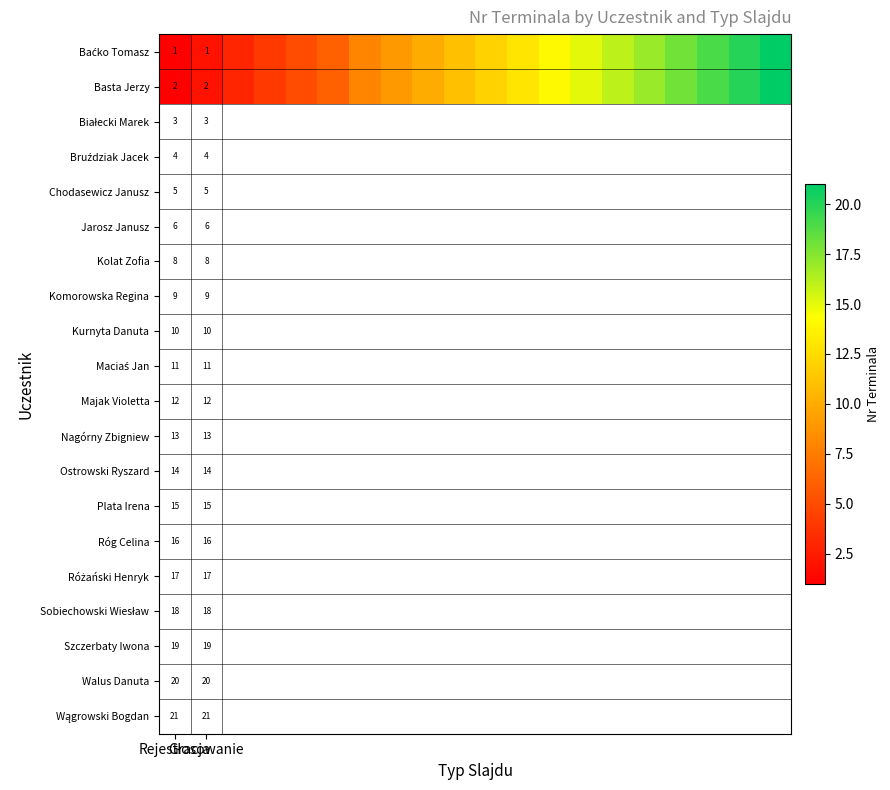

What is the total value across all series at 8?

20